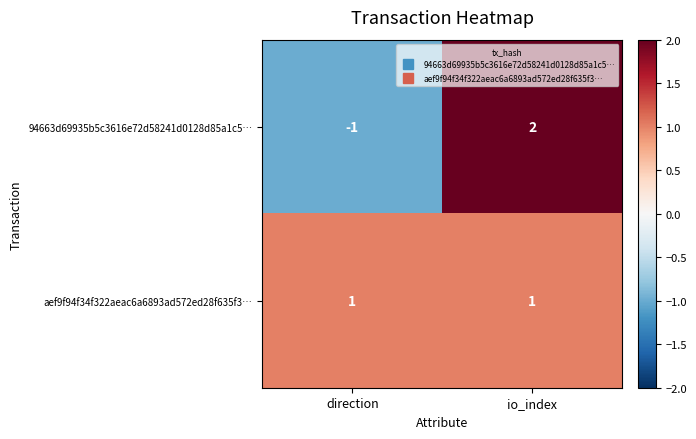

Reading left to right, what are all the values shown in this chart?

94663d69935b5c3616e72d58241d0128d85a1c5…: -1	2
aef9f94f34f322aeac6a6893ad572ed28f635f3…: 1	1